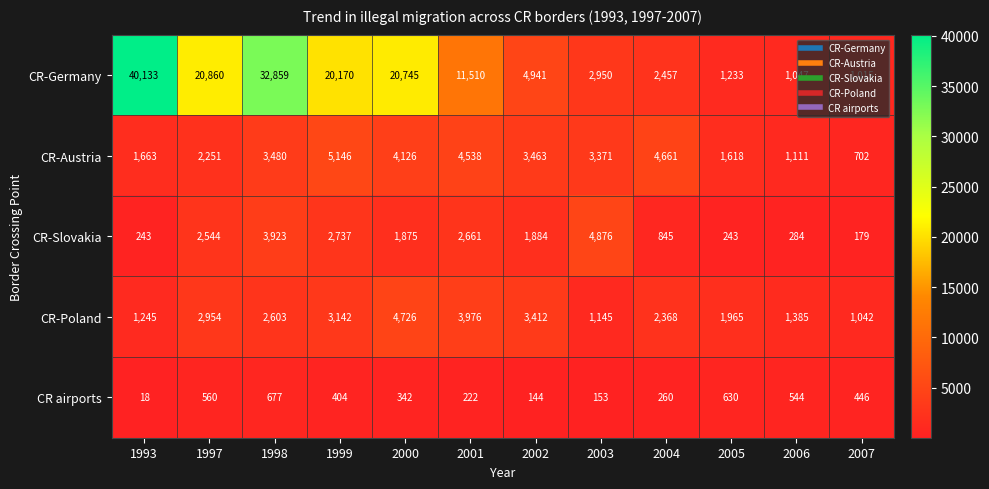

What is the difference between the maximum and minimum values in the CR-Germany series?

39118